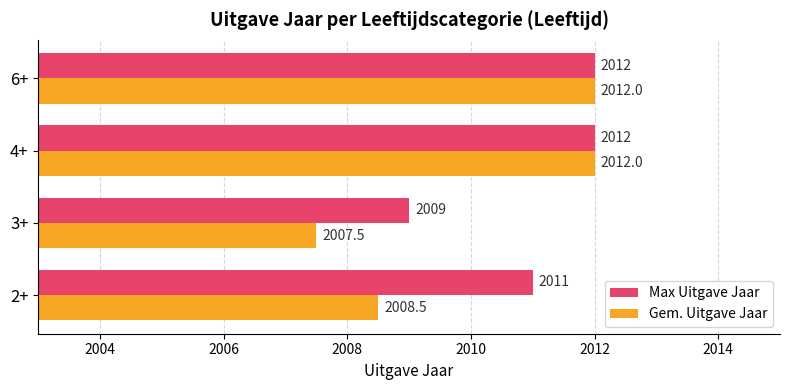

Between 3+ and 6+, which series saw the biggest shift?

Gem. Uitgave Jaar